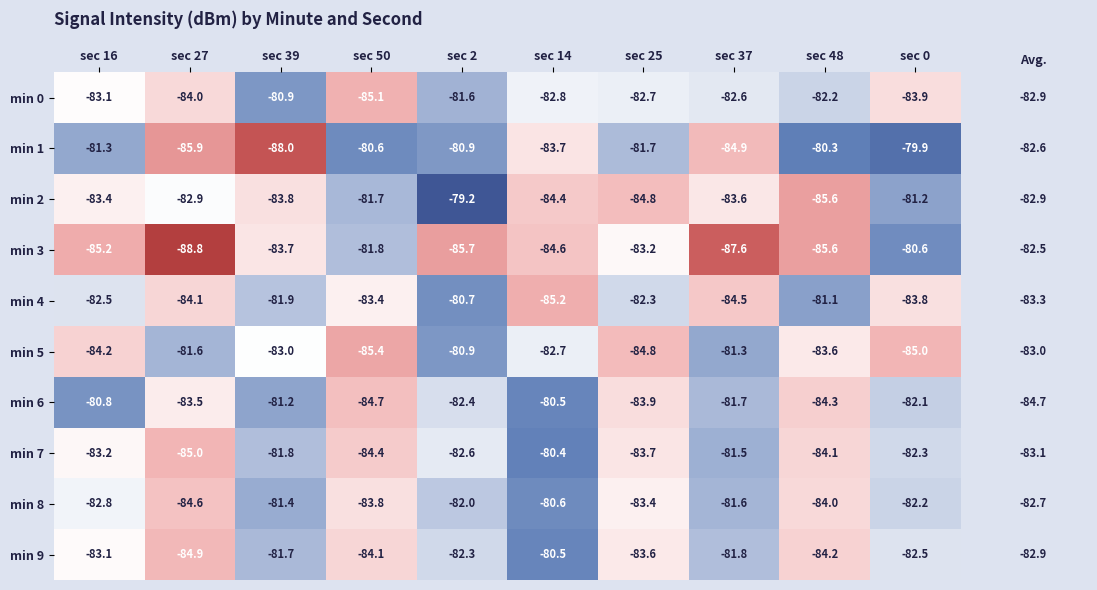

At which label is min 0 closest to -83?

sec 16